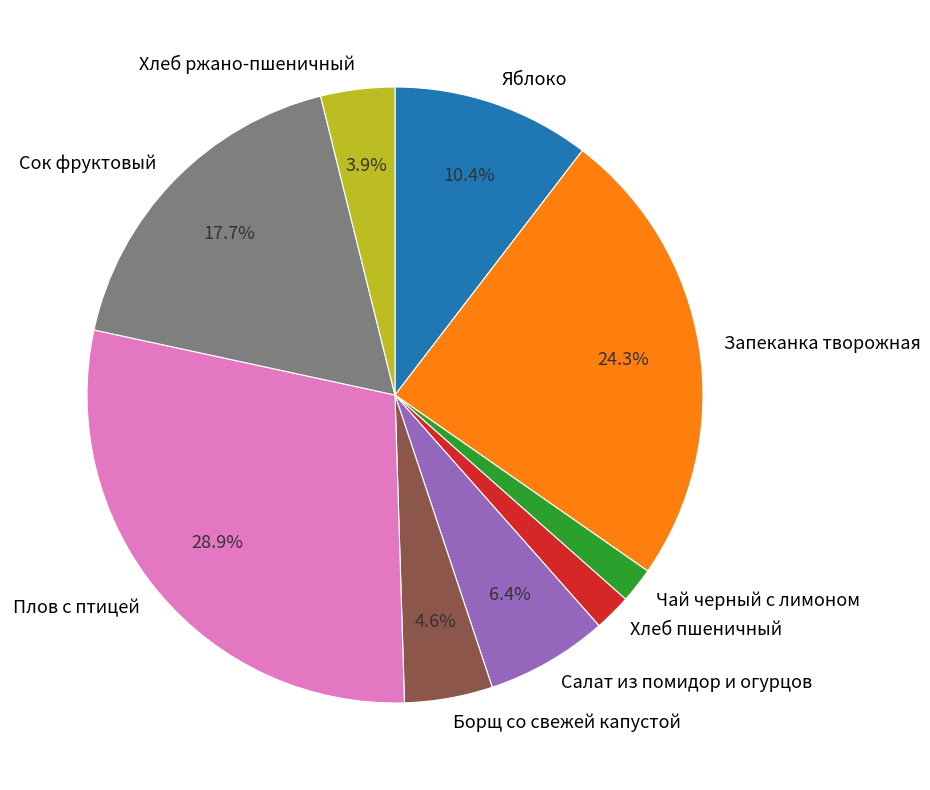

Which category has the biggest portion of the pie?

Плов с птицей